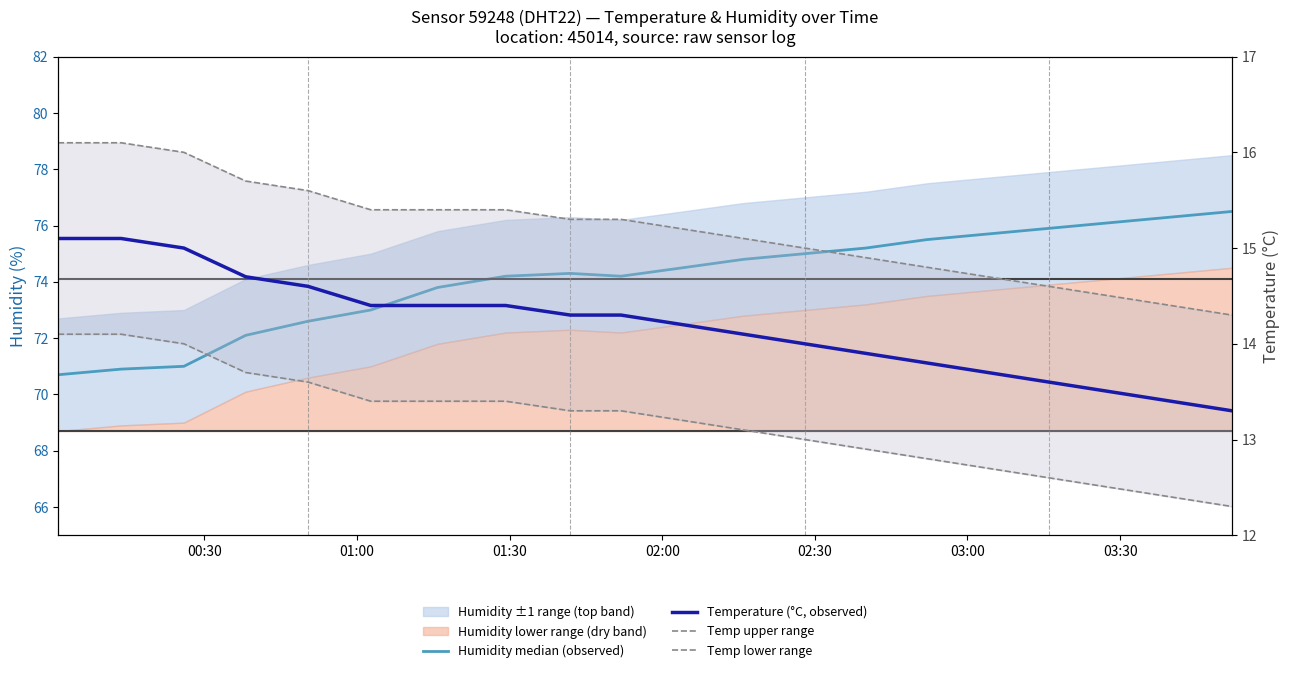

Does the chart have visible grid lines?

No